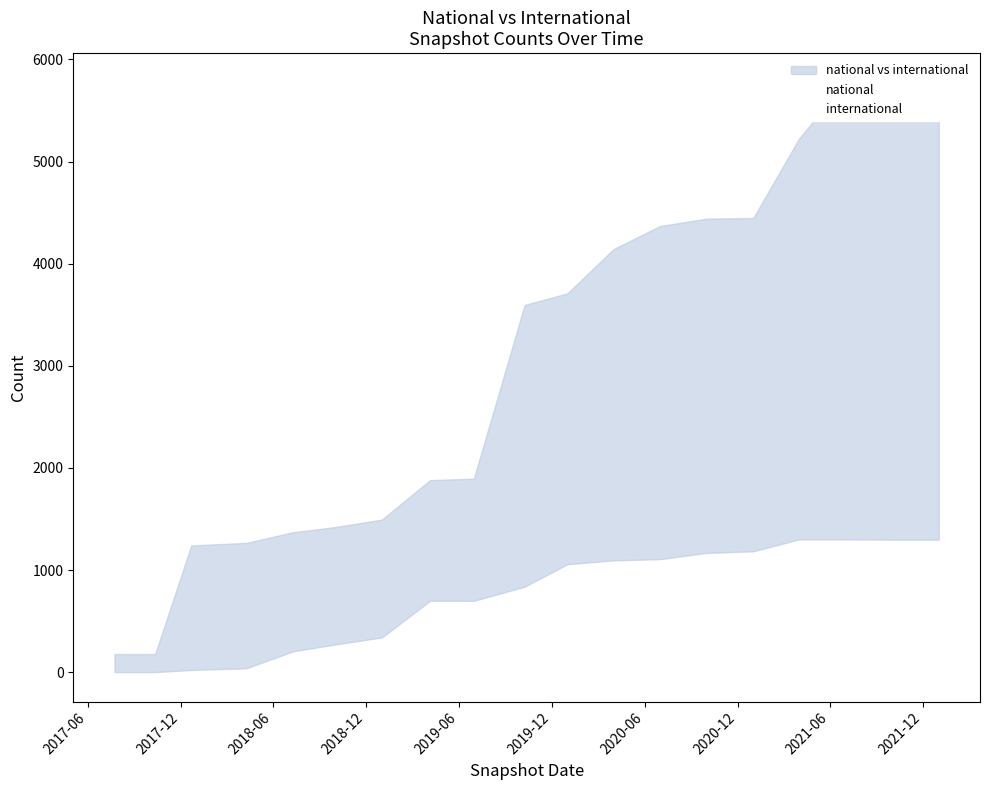

Between 2021-12 and 2020-06, which is larger?

2021-12